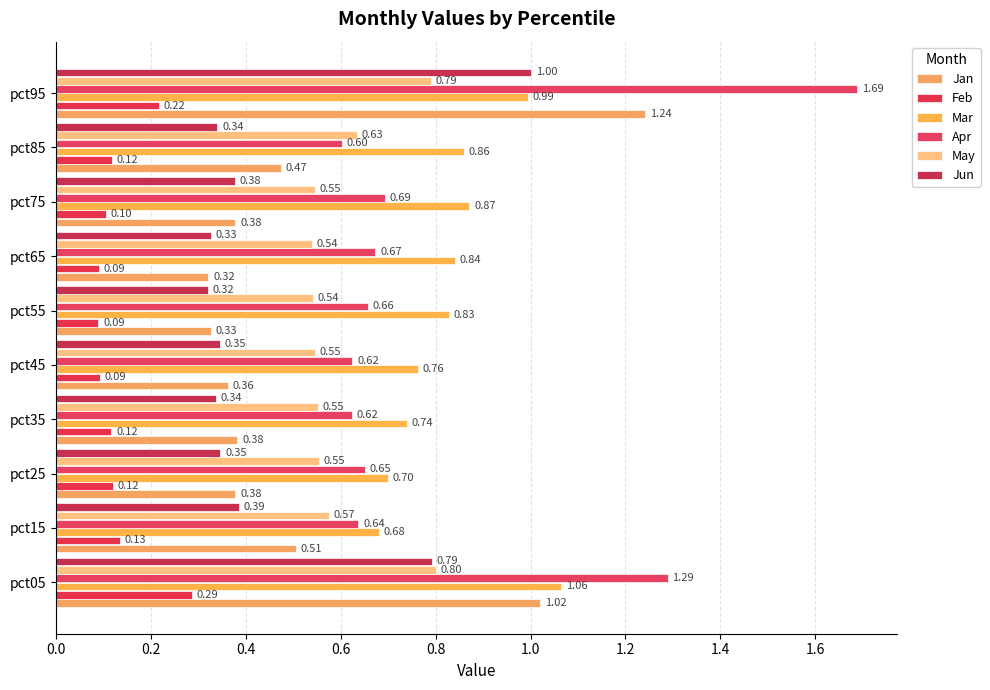

Count the number of data series in this chart.

6